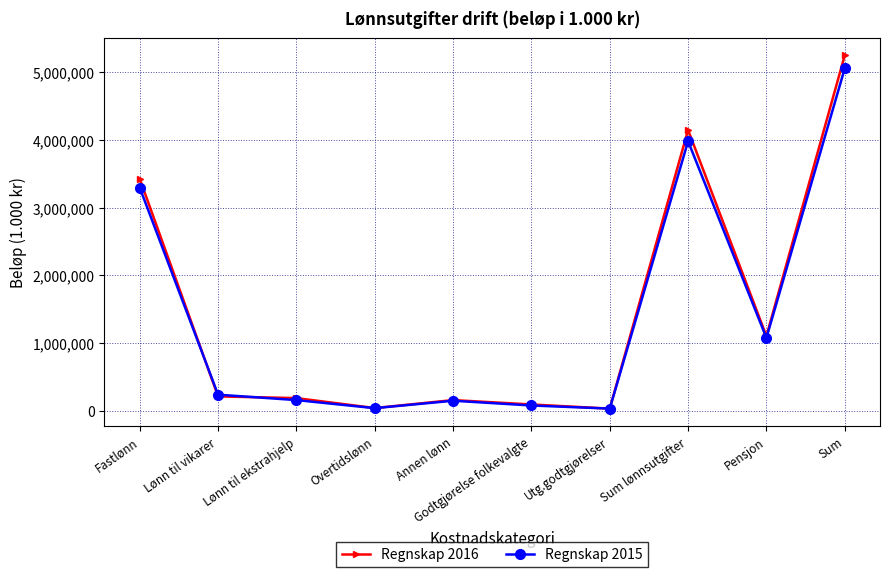

Between which two adjacent categories do Regnskap 2016 and Regnskap 2015 first intersect?

Fastlønn and Lønn til vikarer